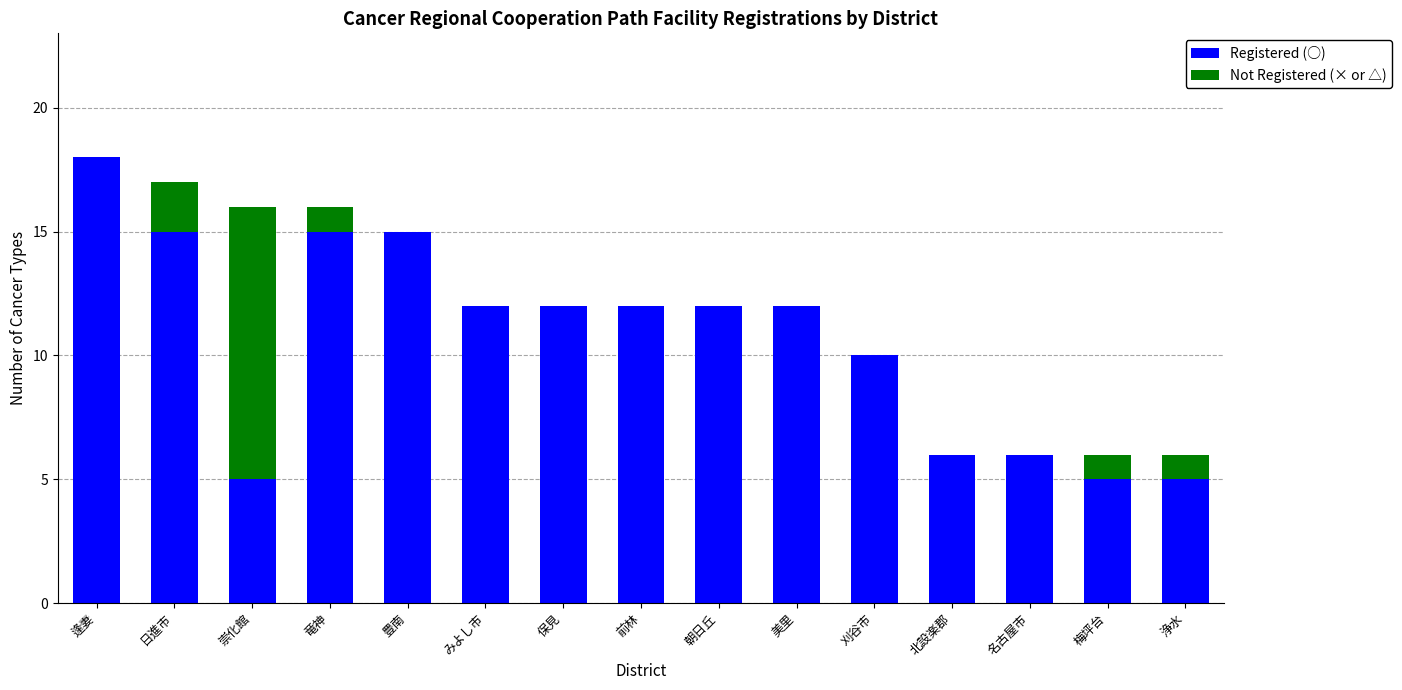

The Registered (○) series shows 6 at 北設楽郡. True or false?

True